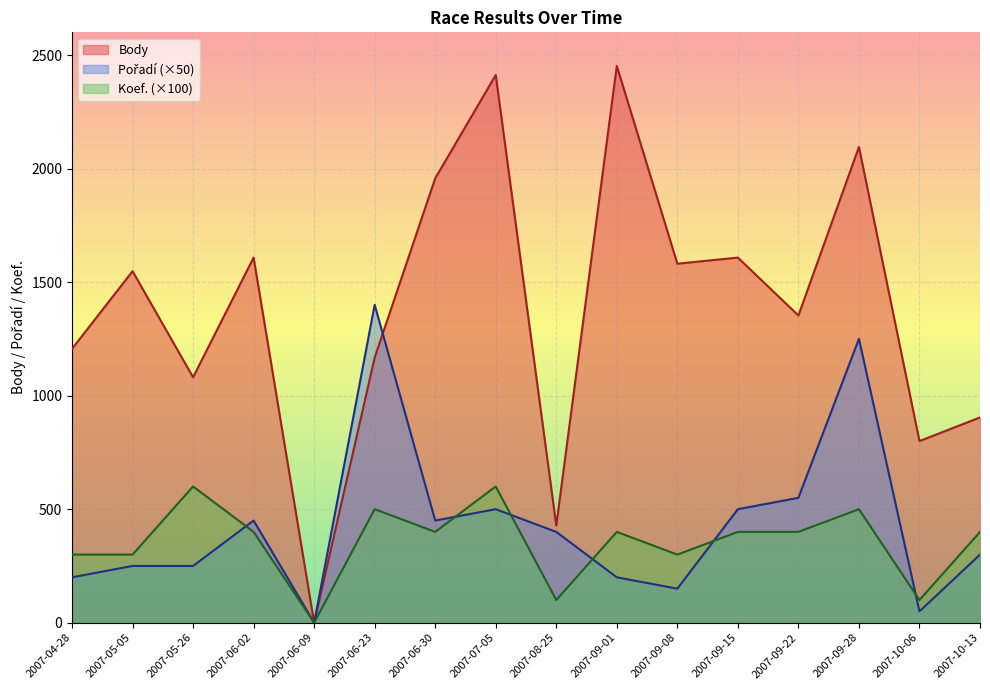

Where is the first local minimum for Koef.?

2007-06-09